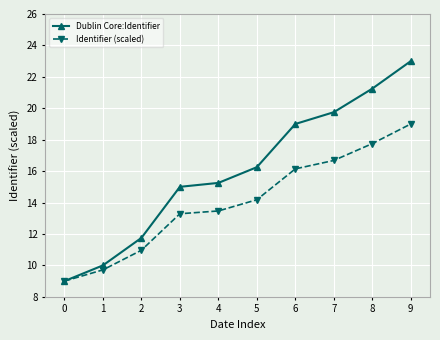

What is the value of the Dublin Core:Identifier point at the 7th from the left?

19.0